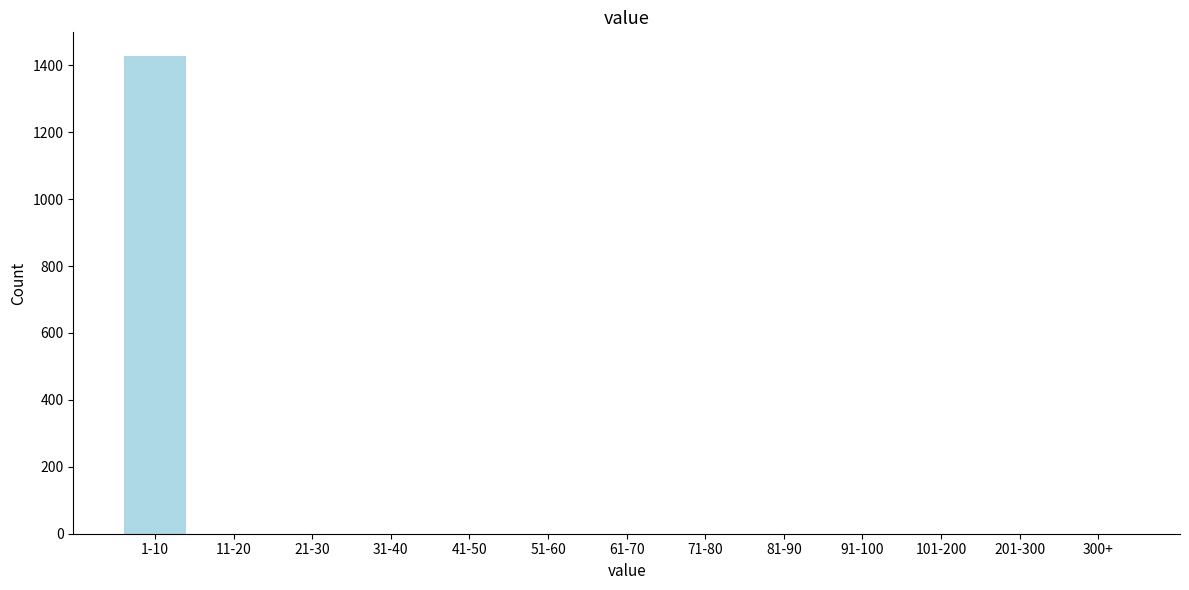

Reading left to right, what are all the values shown in this chart?

1-10=1427	11-20=0	21-30=0	31-40=0	41-50=0	51-60=0	61-70=0	71-80=0	81-90=0	91-100=0	101-200=0	201-300=0	300+=0